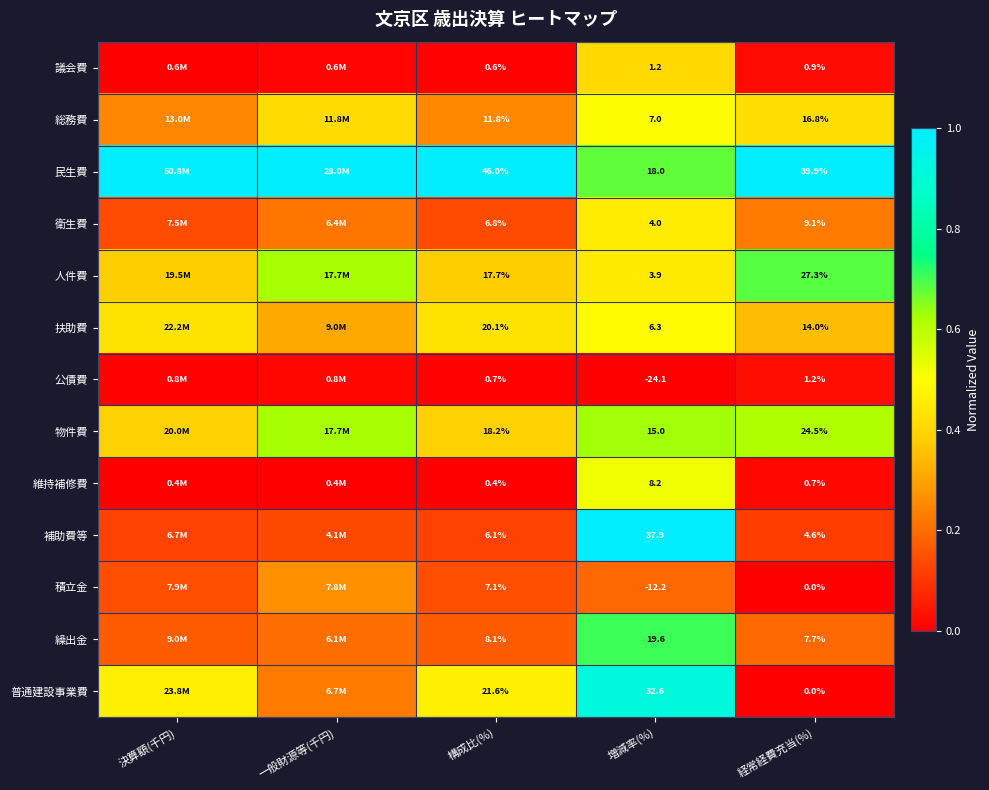

Is the value of 物件費 at 増減率(%) greater than the value of 繰出金 at 構成比(%)?

Yes